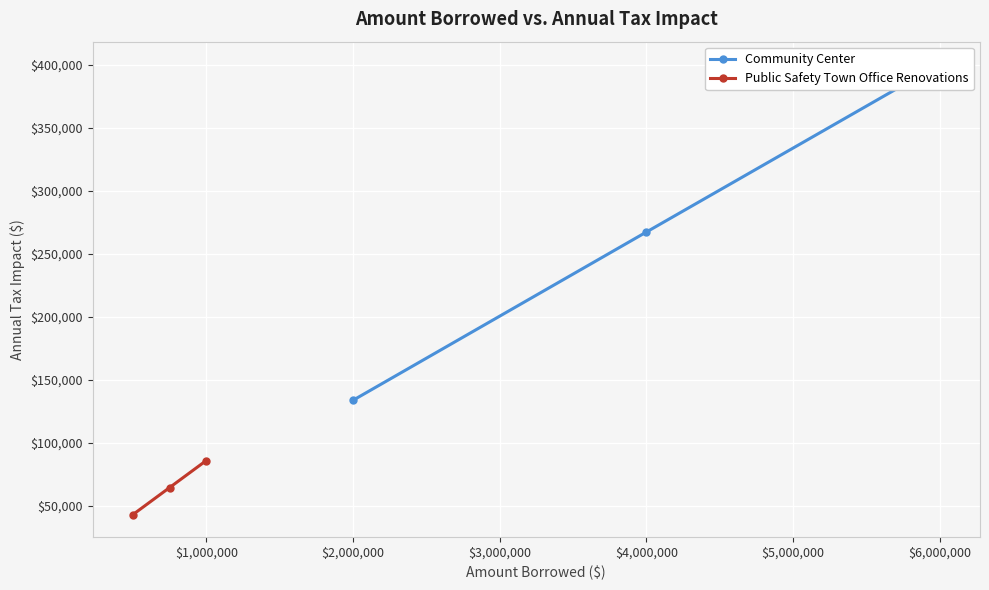

What is the value of the Public Safety Town Office Renovations point at the 3rd from the left?

85752